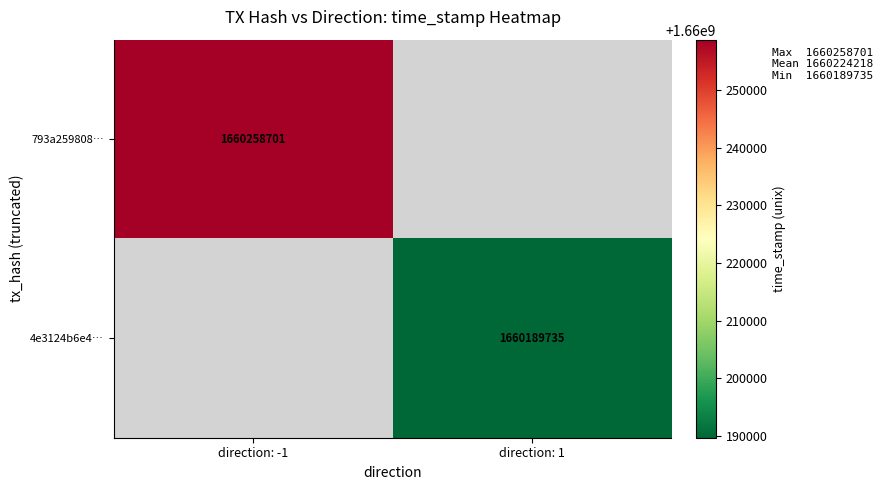

Is it true that 793a259808… equals 2733270172 at direction: -1?

False